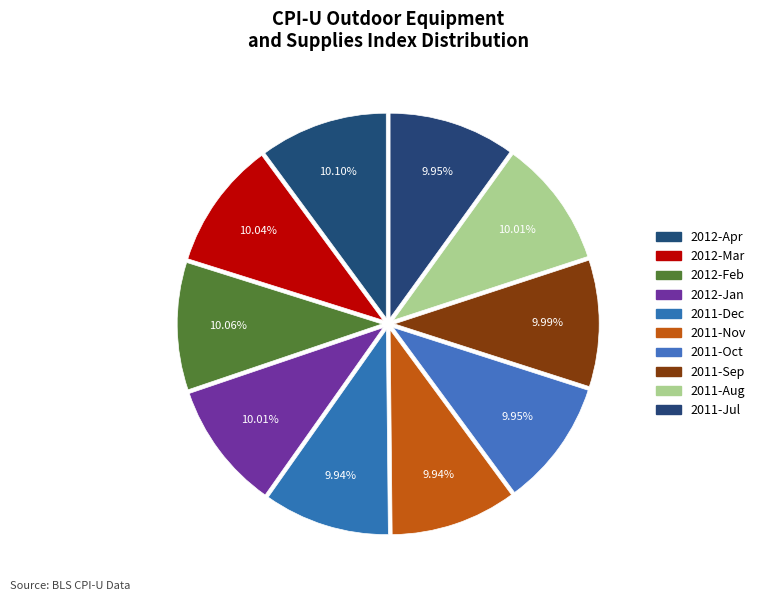

To the nearest percent, what portion does 2011-Jul represent?

10%